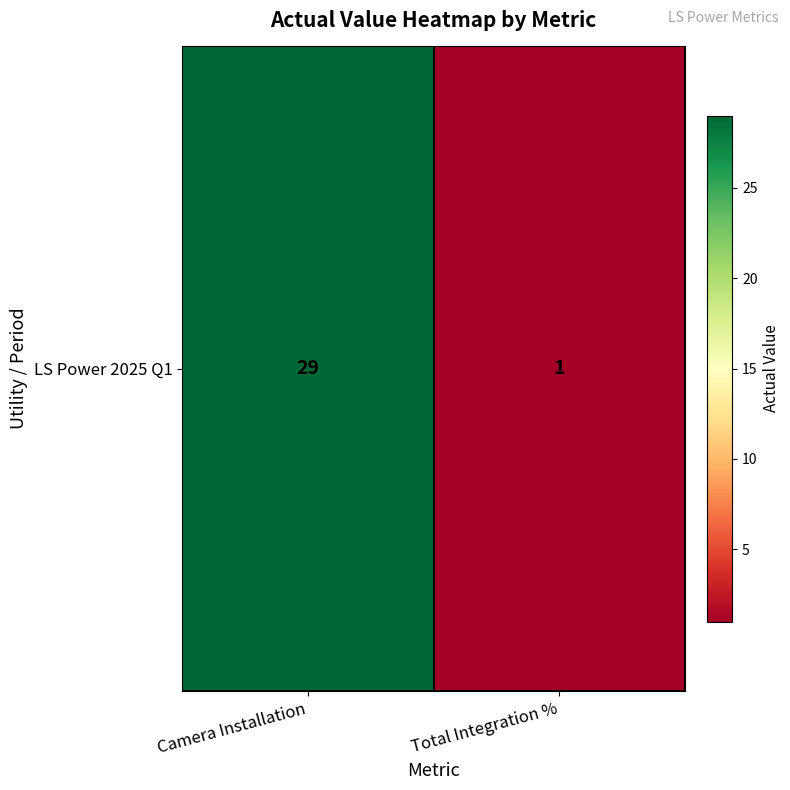

What is the change in value from Camera Installation to Total Integration %?

-28